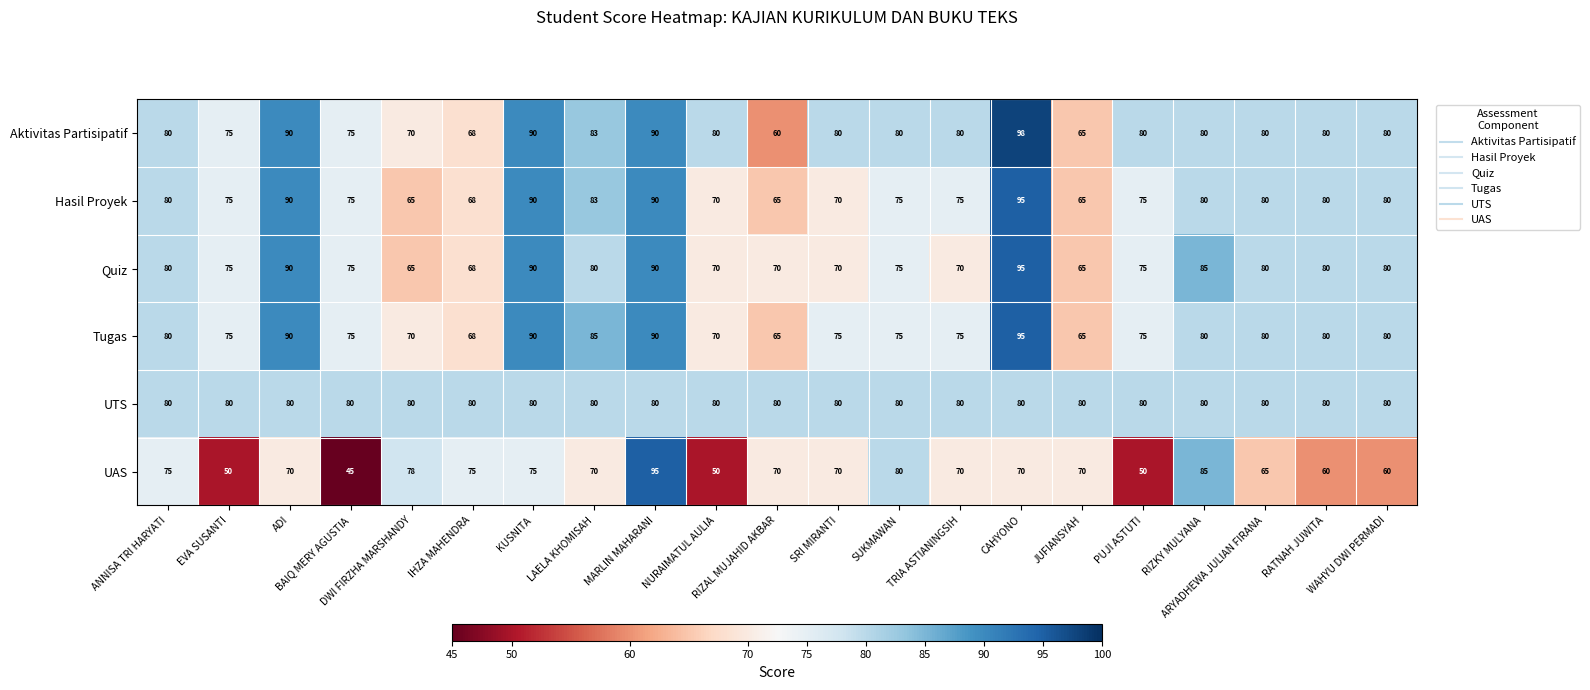

What is the difference between the maximum and second lowest values in the Quiz series?

30